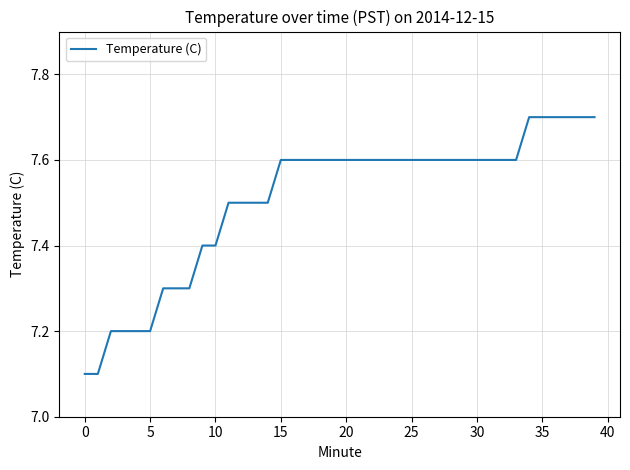

What is the average value?

7.5